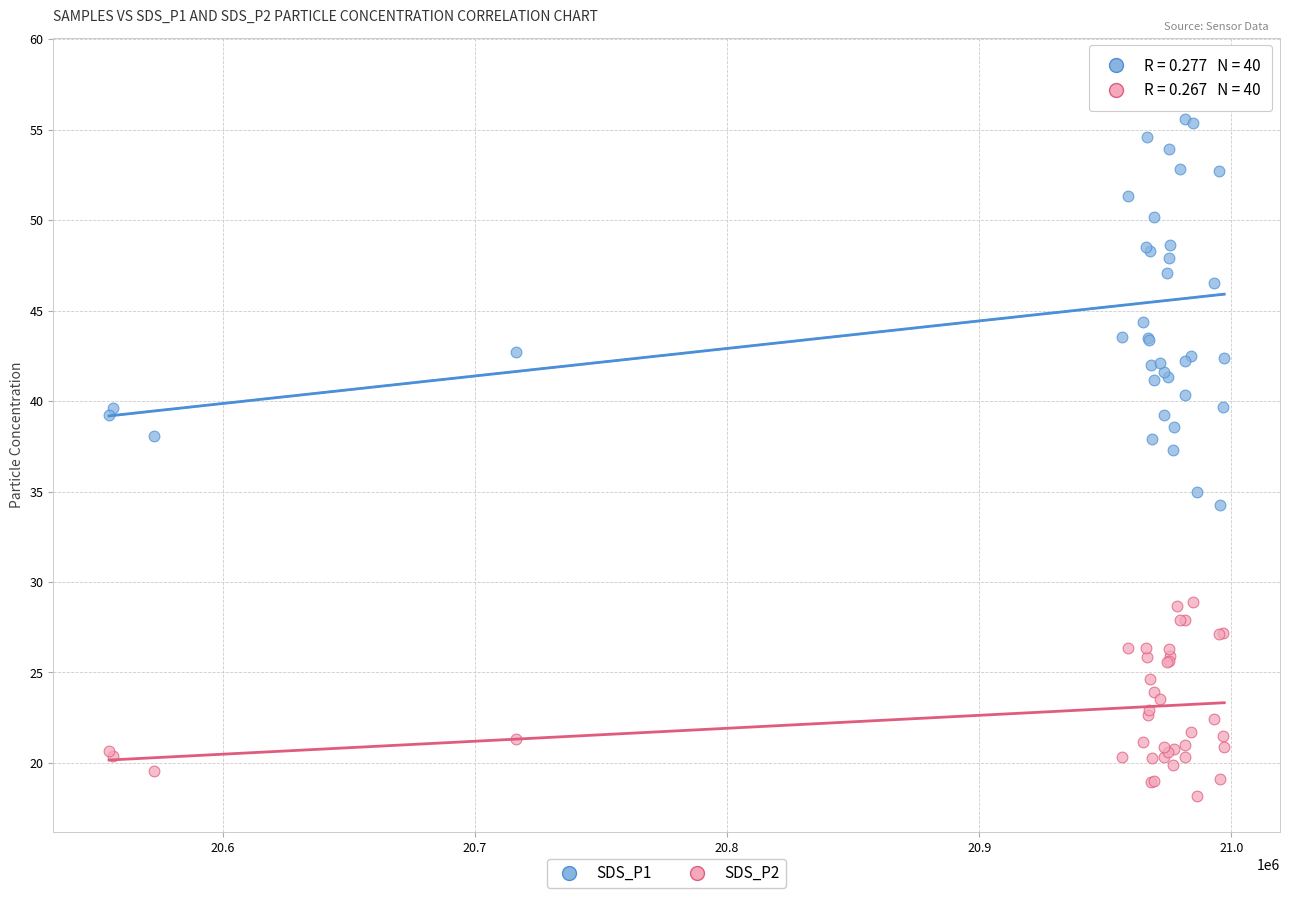

What is the X range (max minus min) for the scatter plot?

442406.0